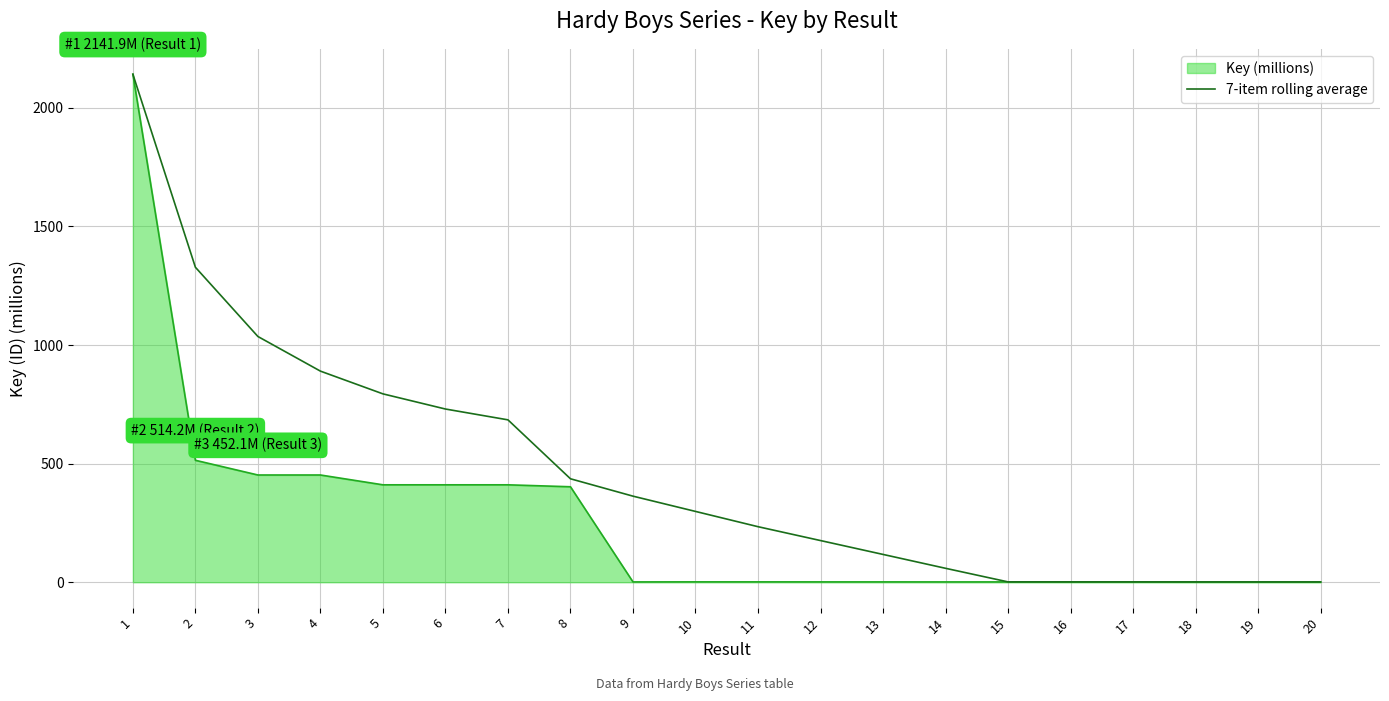

What is the minimum value shown in the chart?

1.1